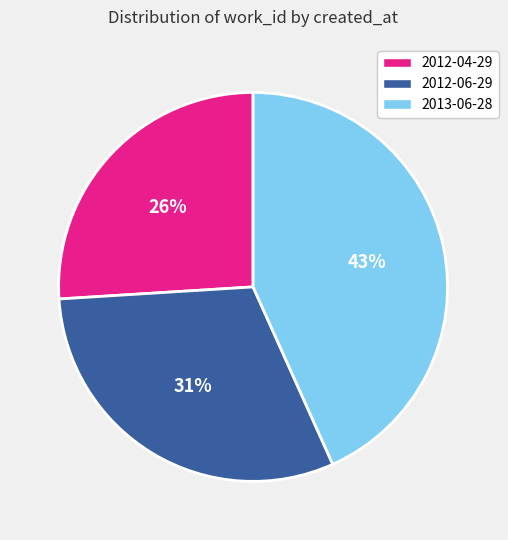

Is it true that 2012-04-29 is 26% of the pie?

True